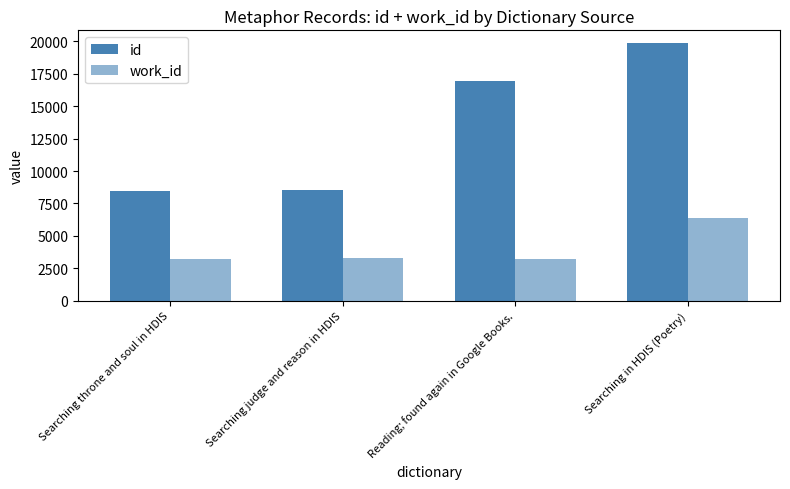

How many categories are shown in the chart?

4